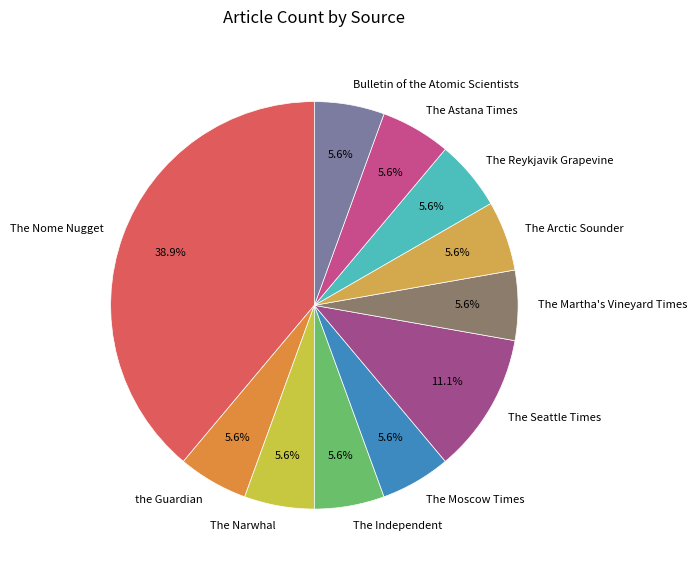

Does The Martha's Vineyard Times represent more than half of the total?

No